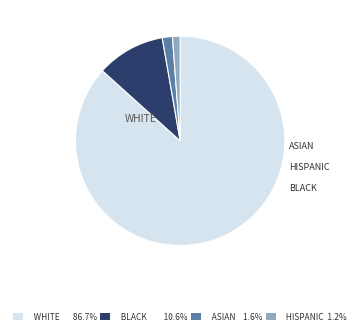

Is there a majority slice in this chart?

Yes